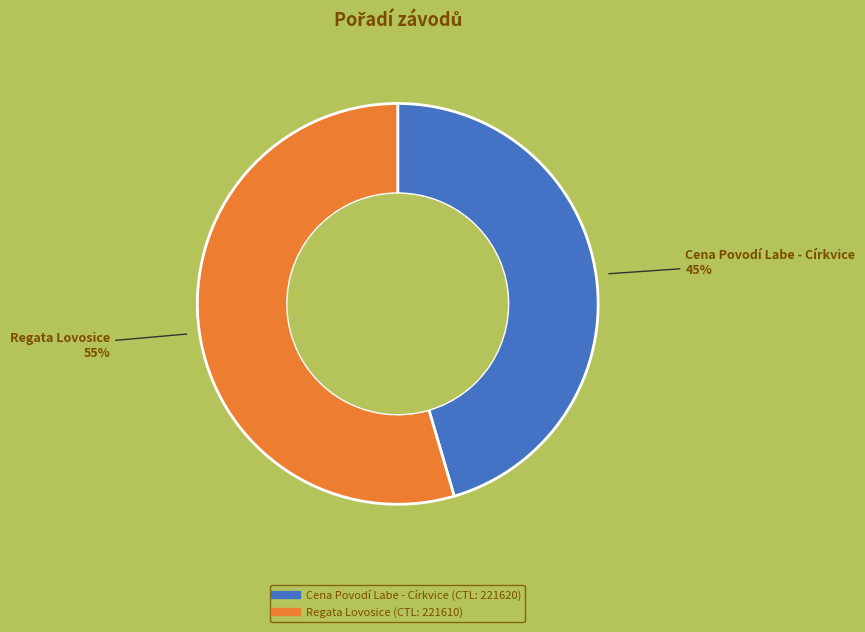

To the nearest percent, what is the average slice percentage?

50%